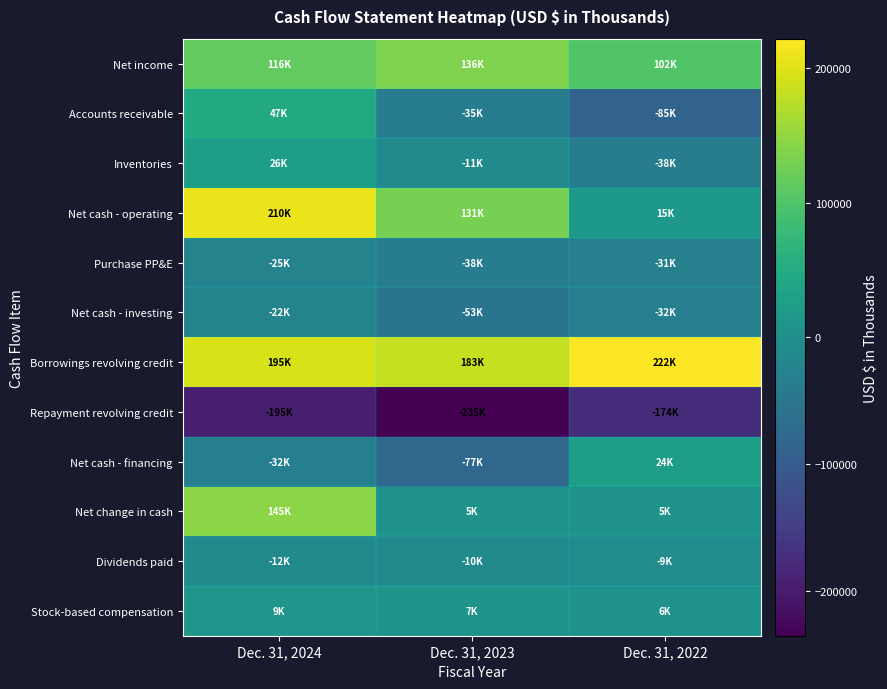

How many distinct data groups are displayed?

12